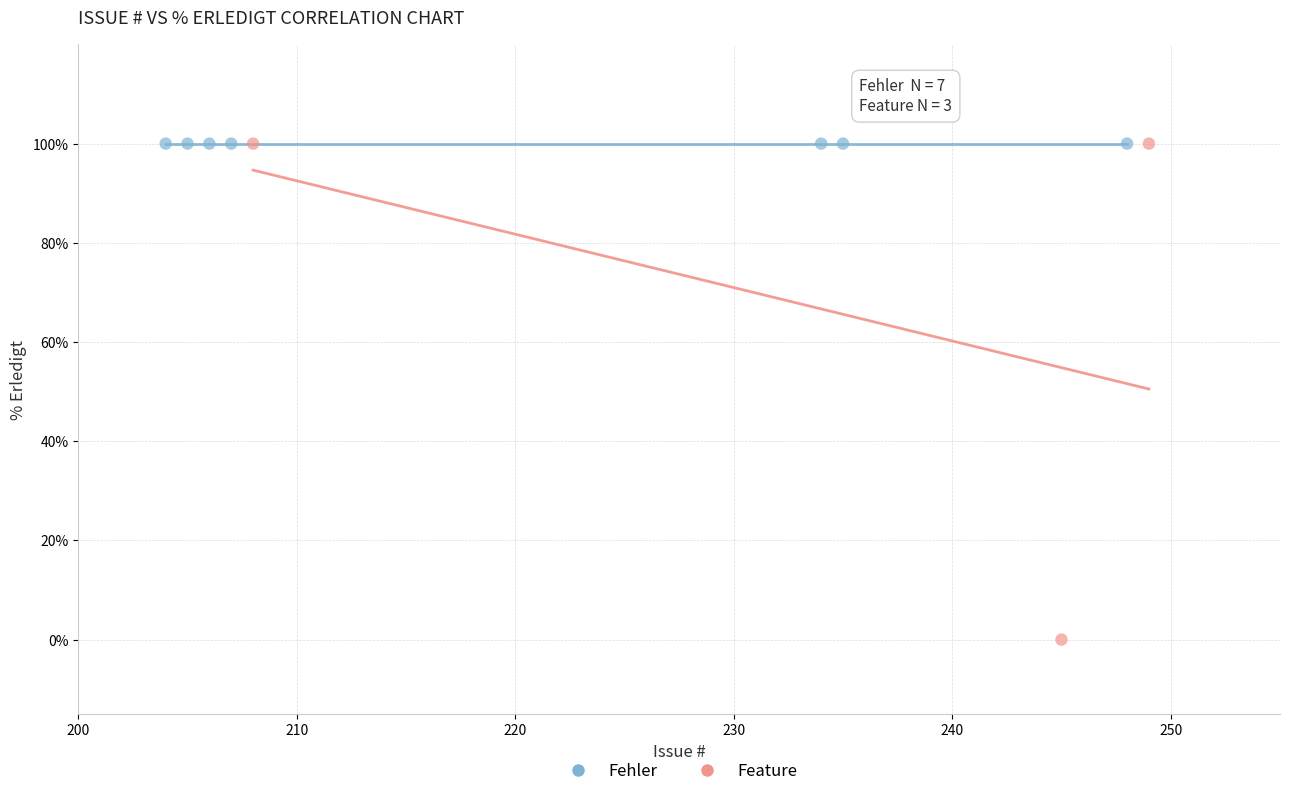

Which series reaches the minimum Y coordinate?

Feature